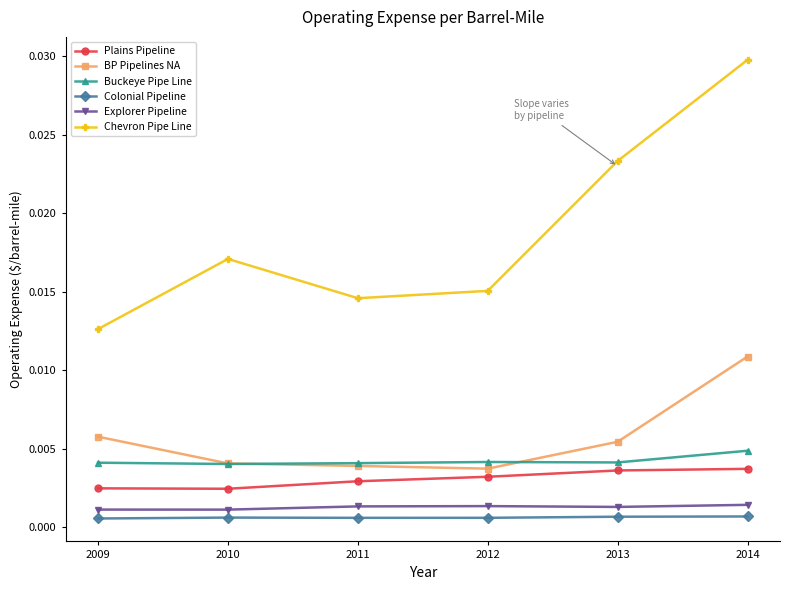

True or false: Explorer Pipeline and Plains Pipeline intersect in this chart.

False